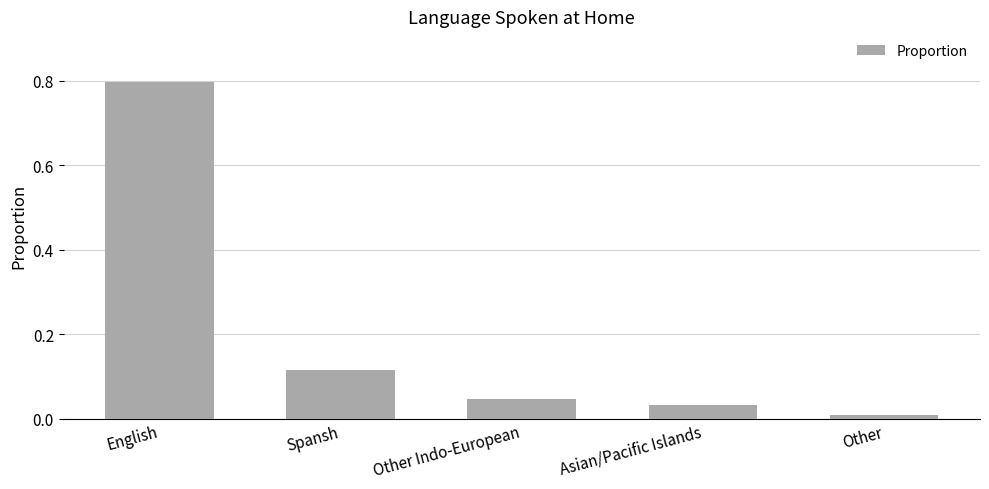

Is it true that the value at English is 1.1?

False